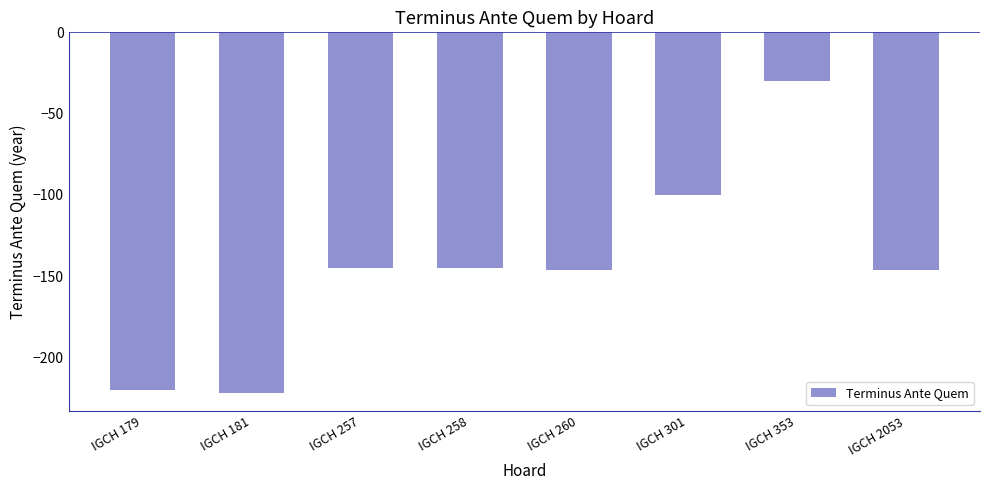

What value does the data have at IGCH 181, to the nearest 50?

-200